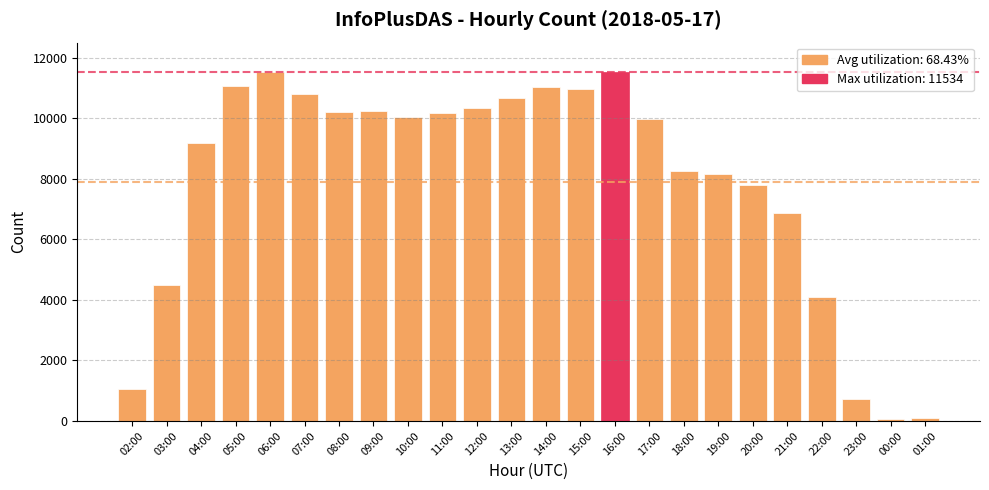

Where is the data nearest to the value 5796?

21:00